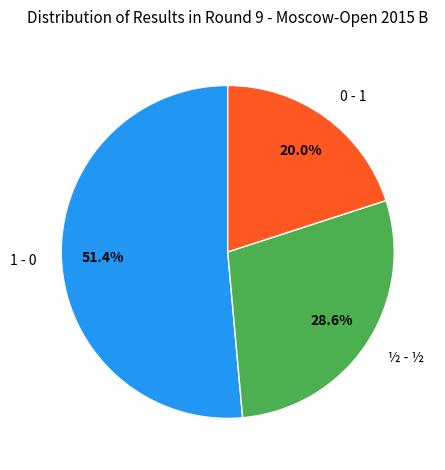

To the nearest percent, what percentage of the pie is 1 - 0?

51%